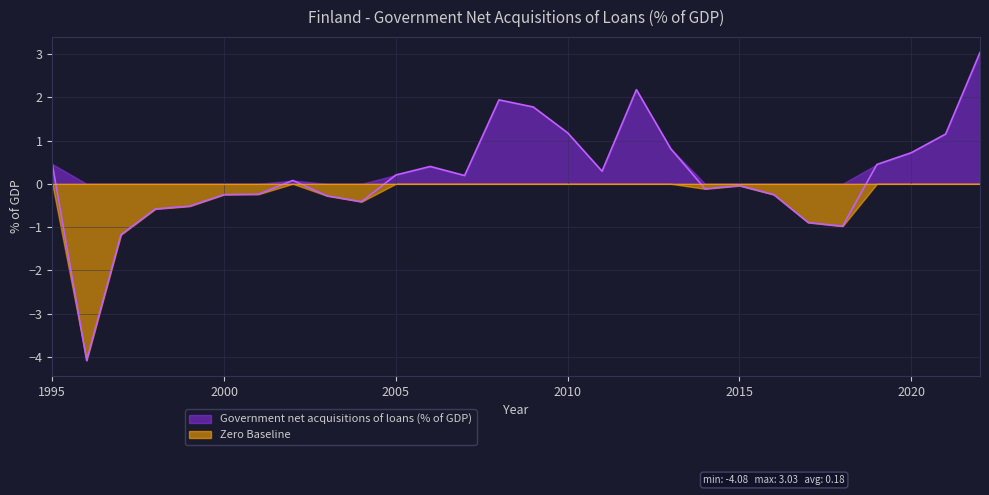

The value at 1999 is -0.5. True or false?

True